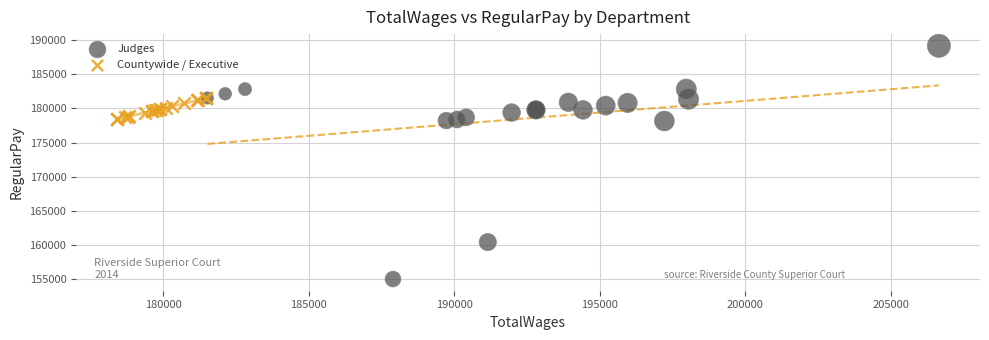

Which series has the widest spread of Y values?

Judges